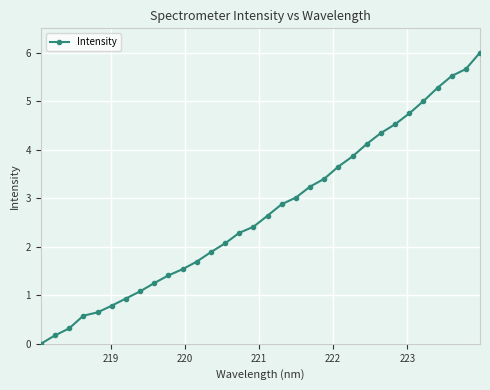

What is the difference between the maximum and second lowest values?

5.8